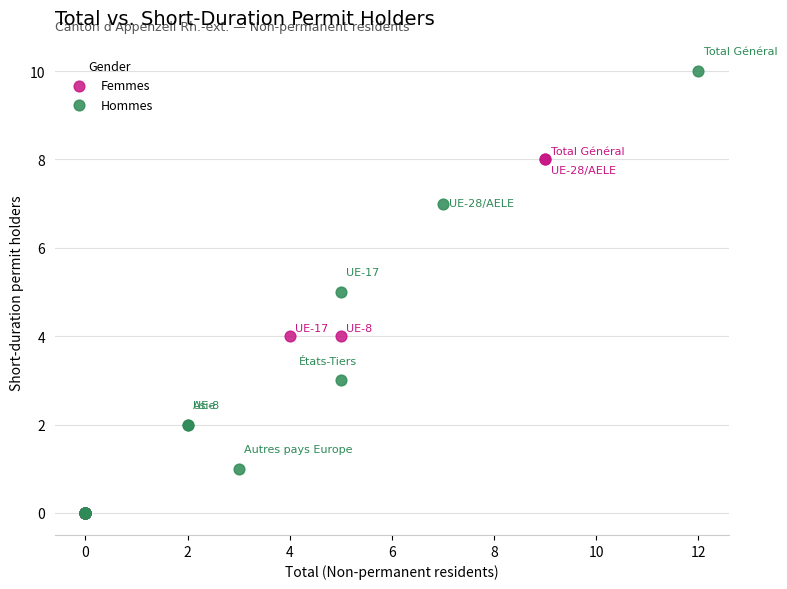

Which series has the widest spread of Y values?

Hommes